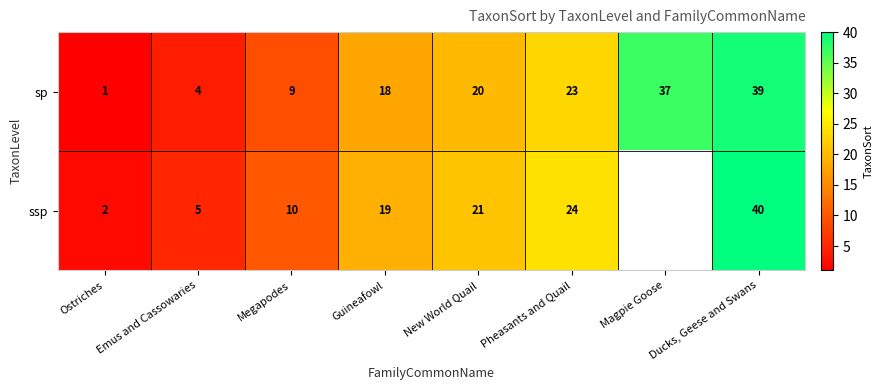

The ssp series shows 31.2 at New World Quail. True or false?

False